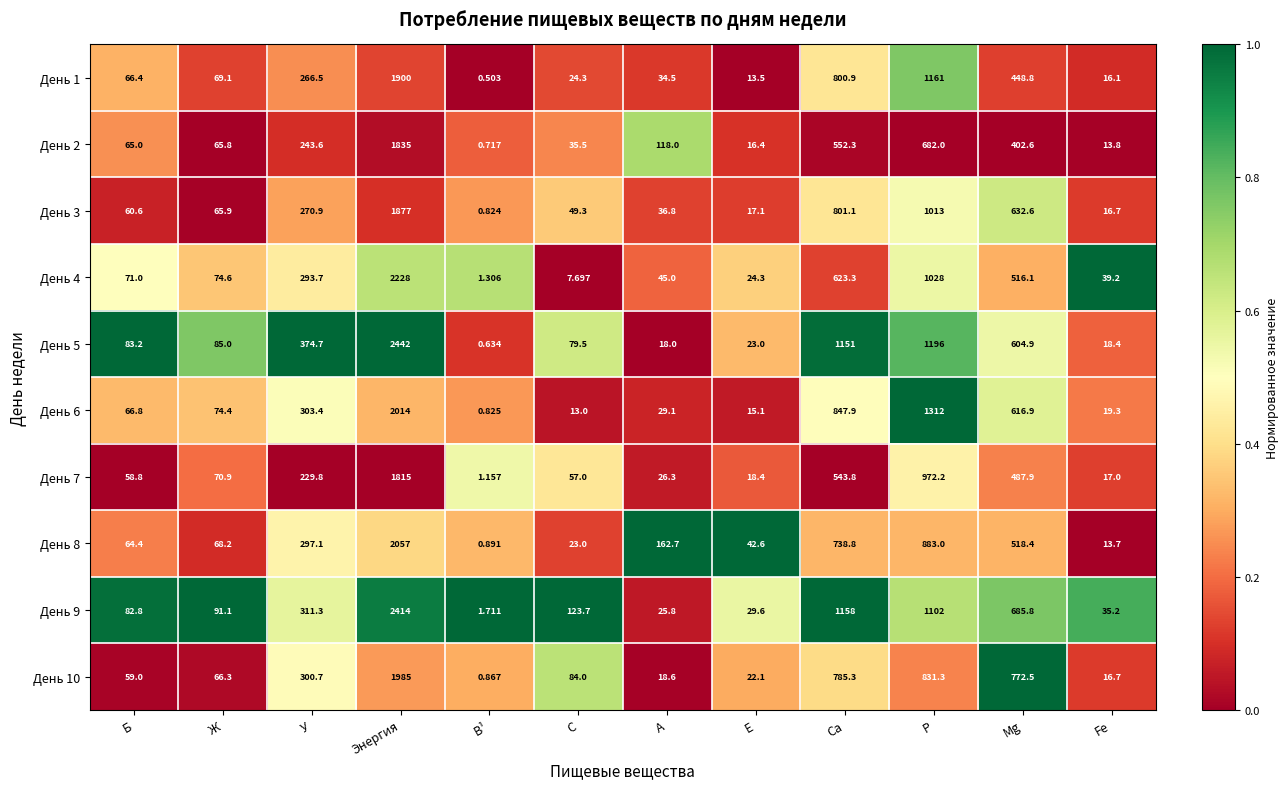

Which category has the lowest value in the День 1 series?

В¹